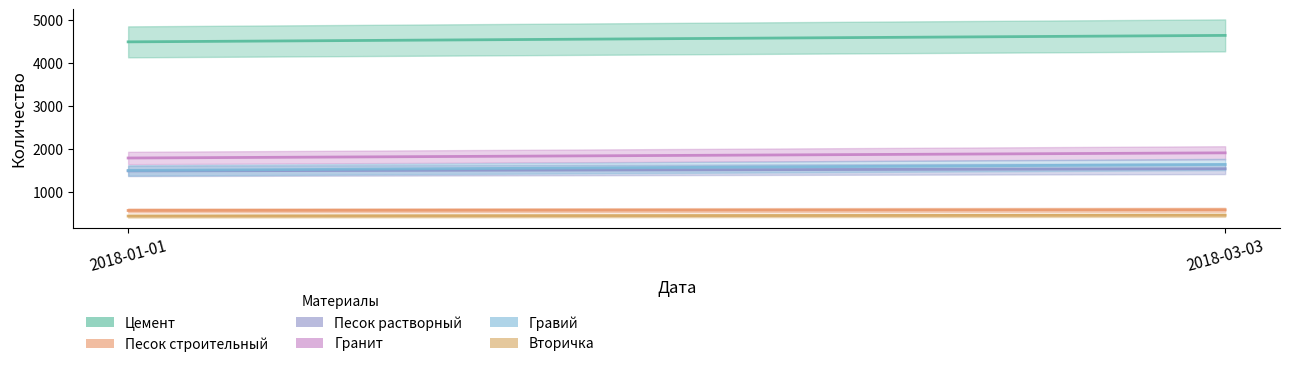

Between 2018-01-01 and 2018-03-03, which series saw the biggest shift?

Цемент